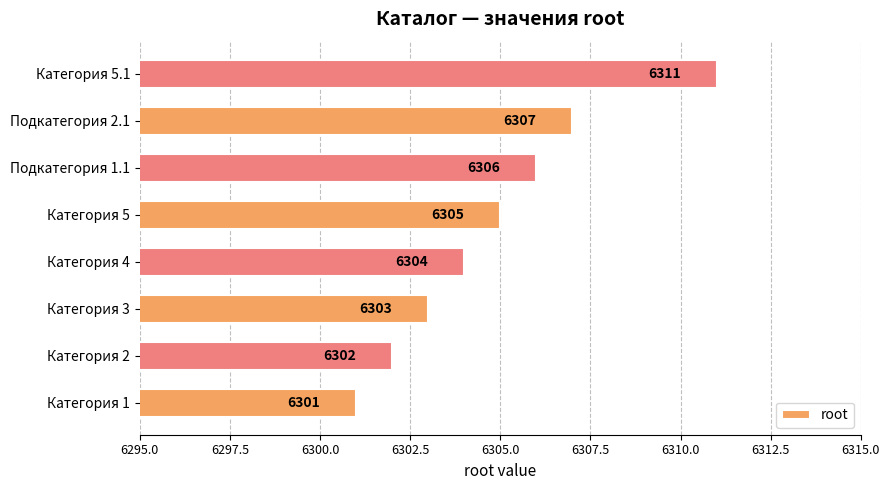

What is the greatest value displayed?

6311